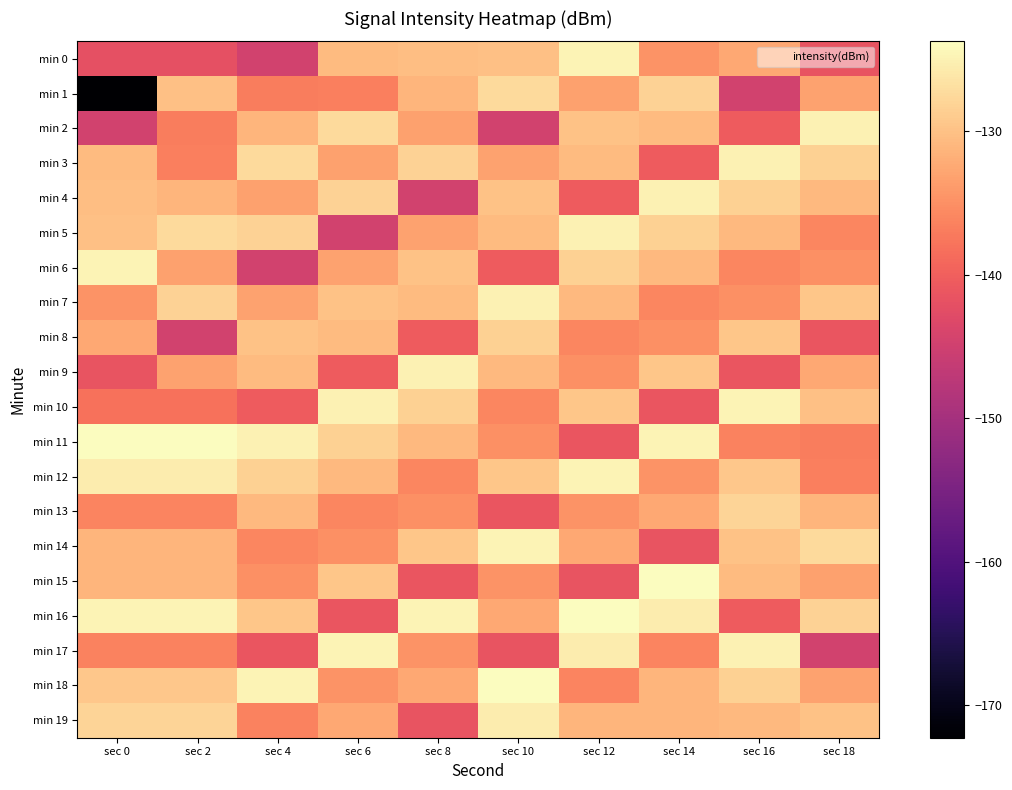

List the series in order of their peak value, lowest first.

min 8, min 13, min 1, min 19, min 2, min 3, min 4, min 5, min 7, min 9, min 0, min 6, min 12, min 14, min 17, min 10, min 11, min 15, min 16, min 18